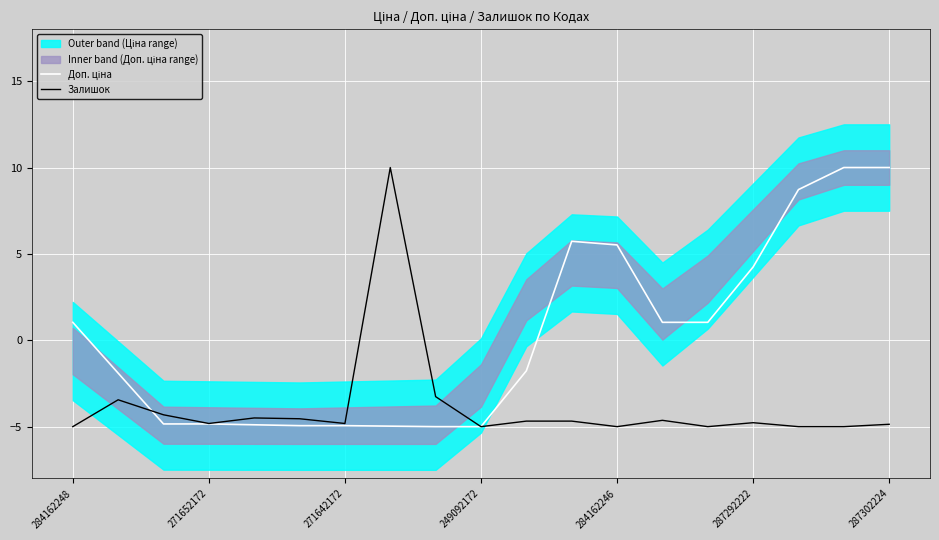

What are all the series names shown in the legend?

Доп. ціна, Залишок